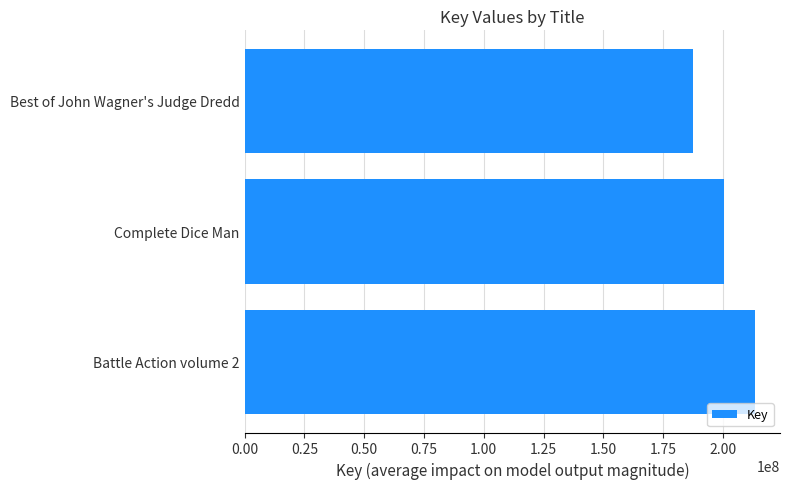

What is the difference between the values at Battle Action volume 2 and Complete Dice Man?

12858988